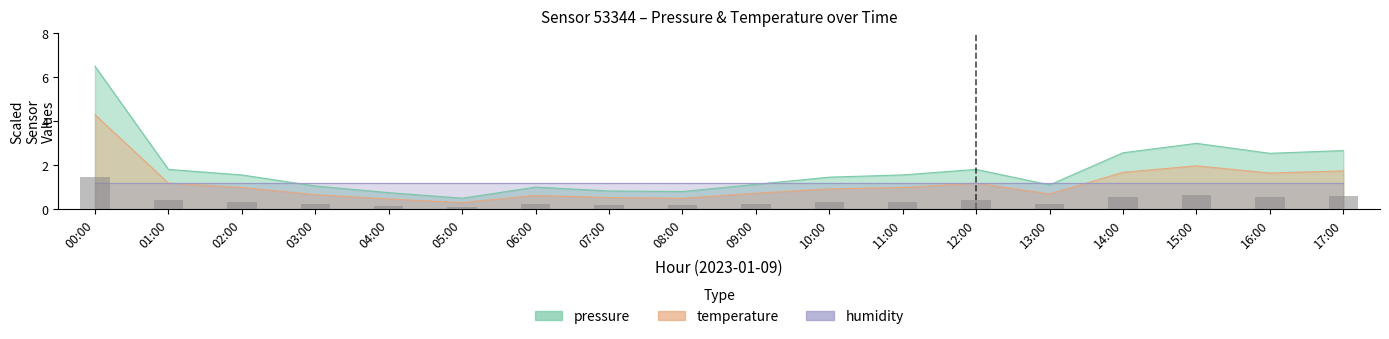

What is the difference between the highest and lowest values at 13:00?

0.4